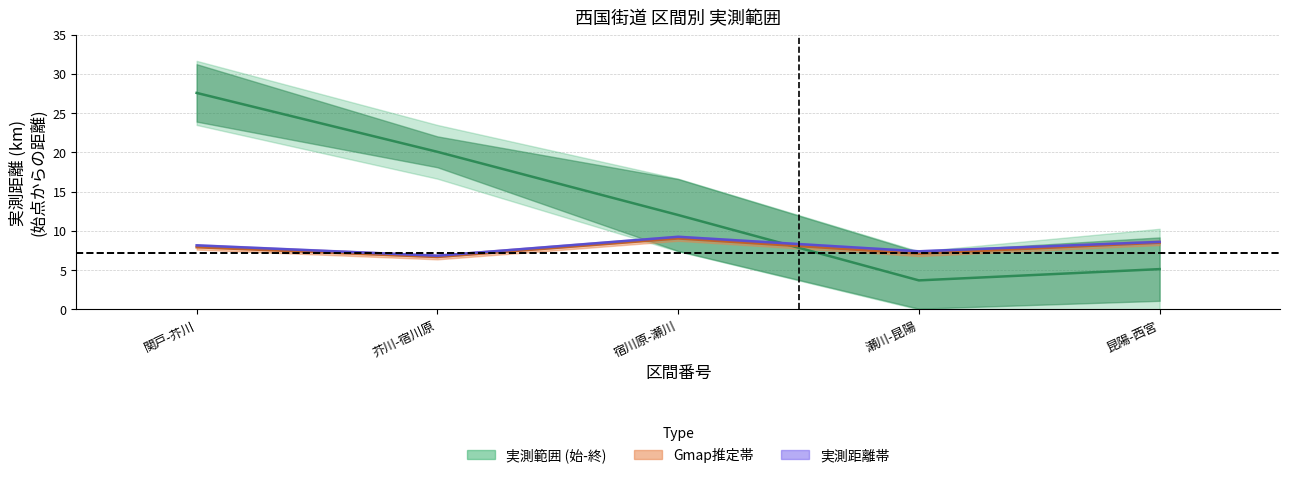

What is the smallest value displayed?

3.7